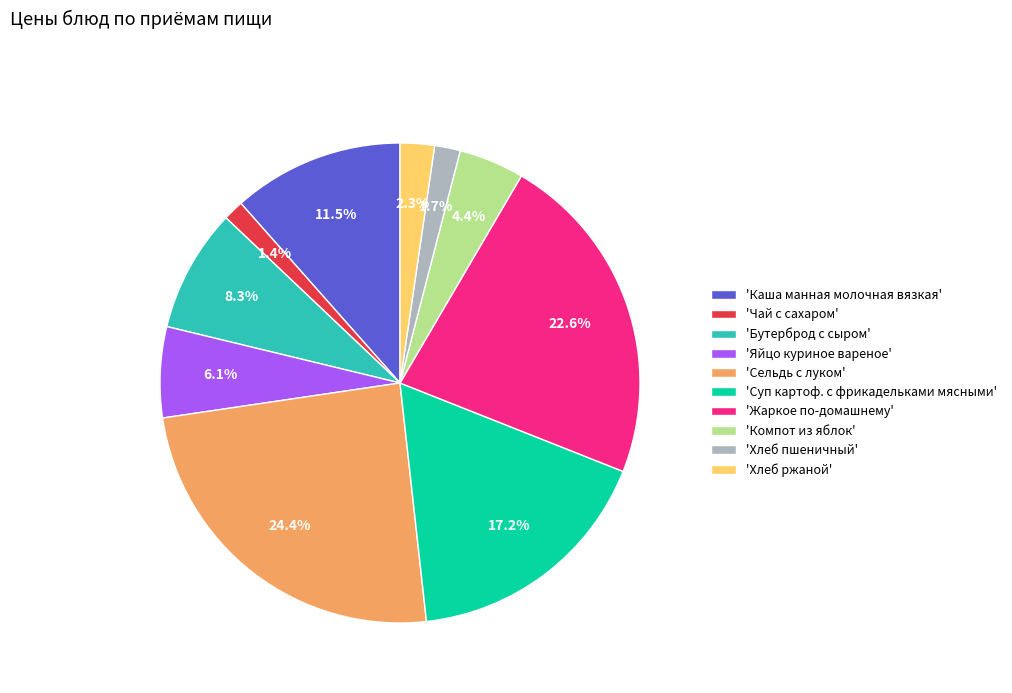

Is the sum of 'Чай с сахаром' and 'Суп картоф. с фрикадельками мясными' greater than half?

No